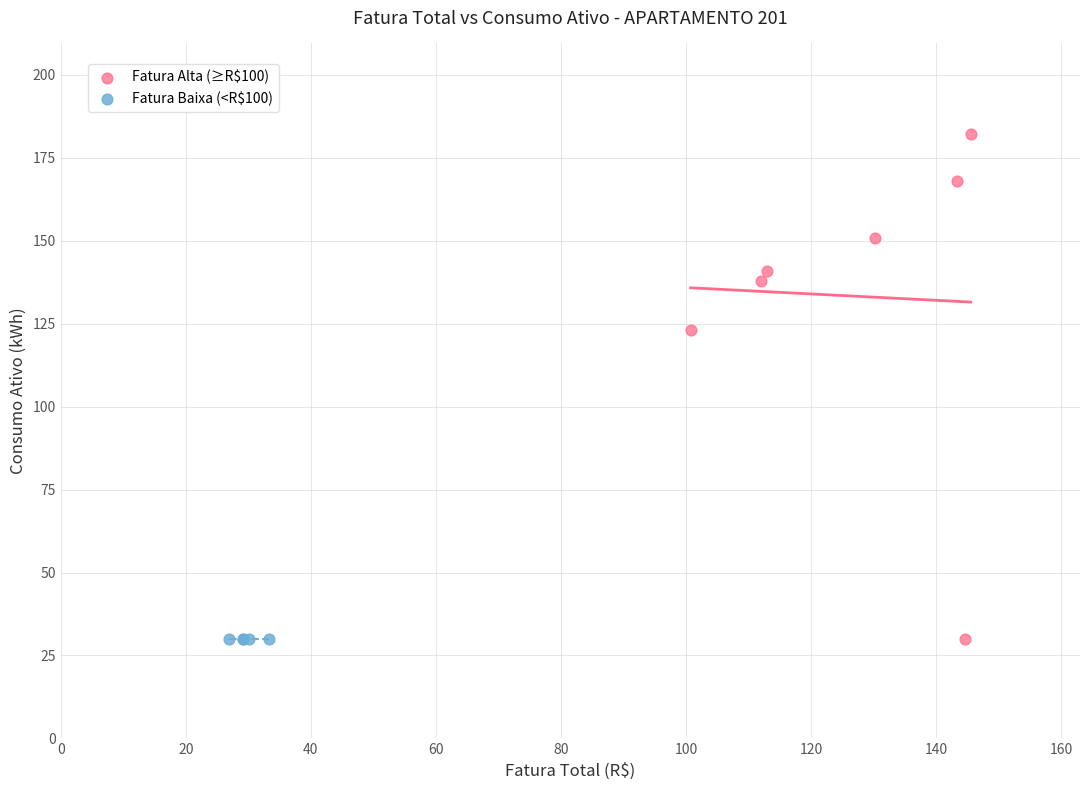

Which series contains the highest Y value?

Fatura Alta (≥R$100)